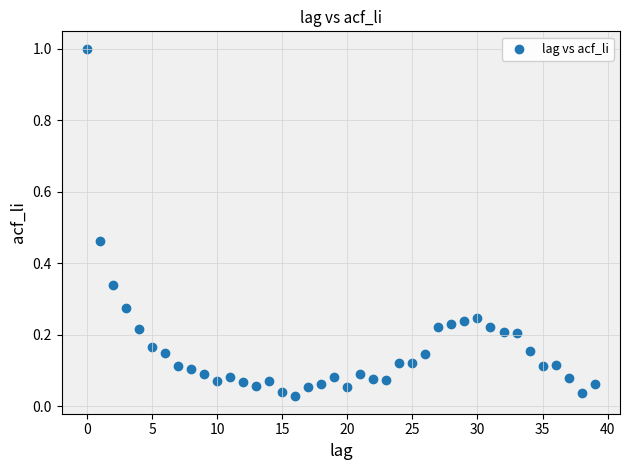

What is the range of Y values (max minus min)?

1.0